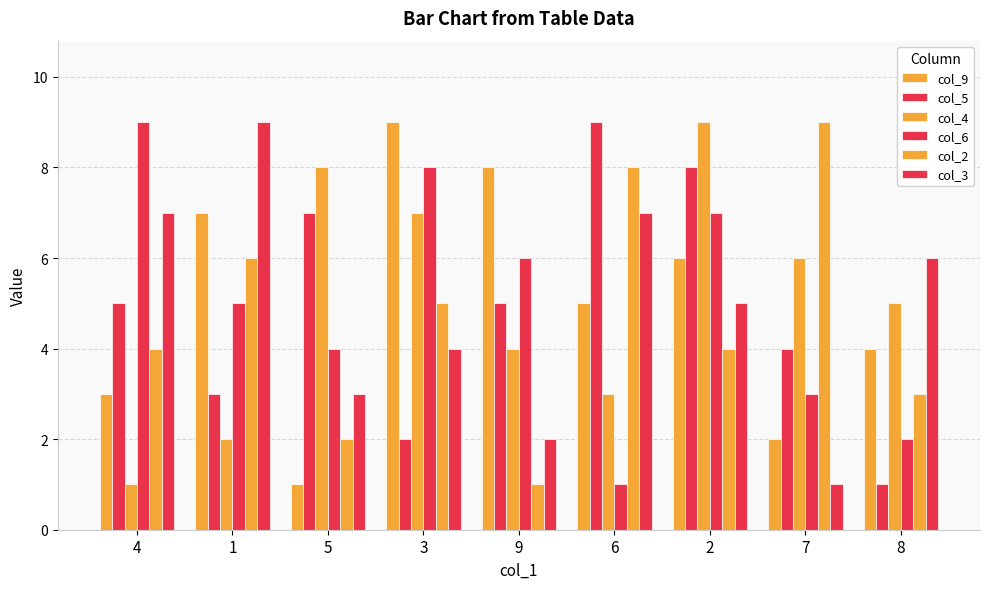

What is the label of the 9th bar from the left?

8